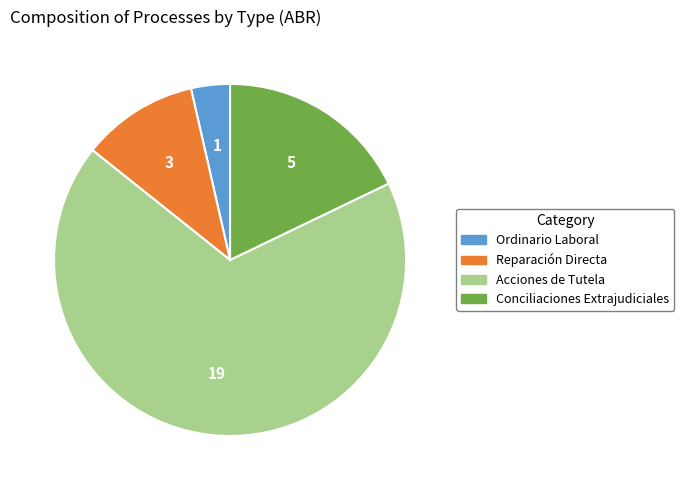

Does any single category account for the majority?

Yes